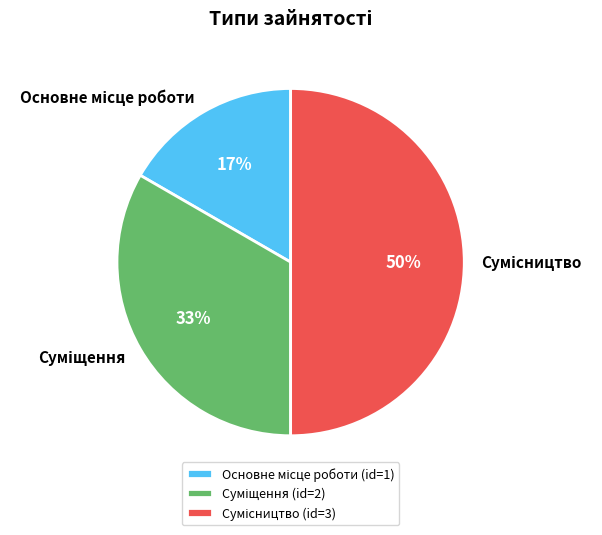

How many slices are in this pie chart?

3